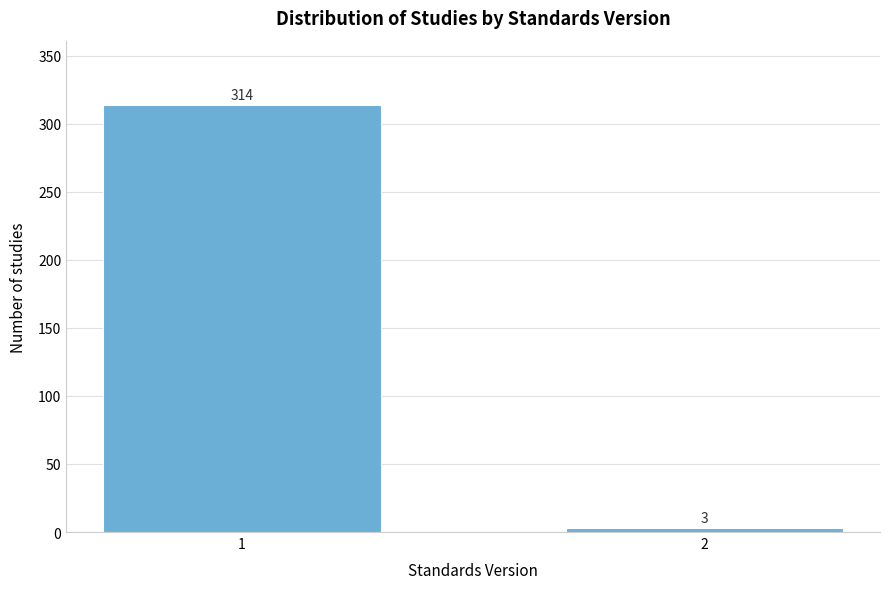

Reading left to right, extract all data points from this chart.

1=314	2=3